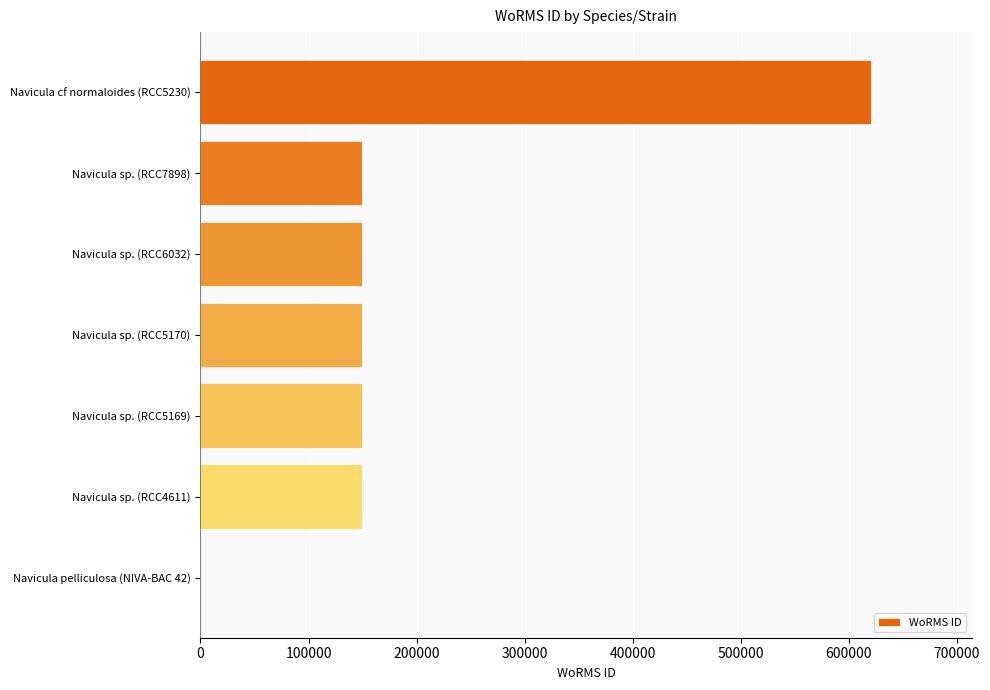

How many positive values are there?

6